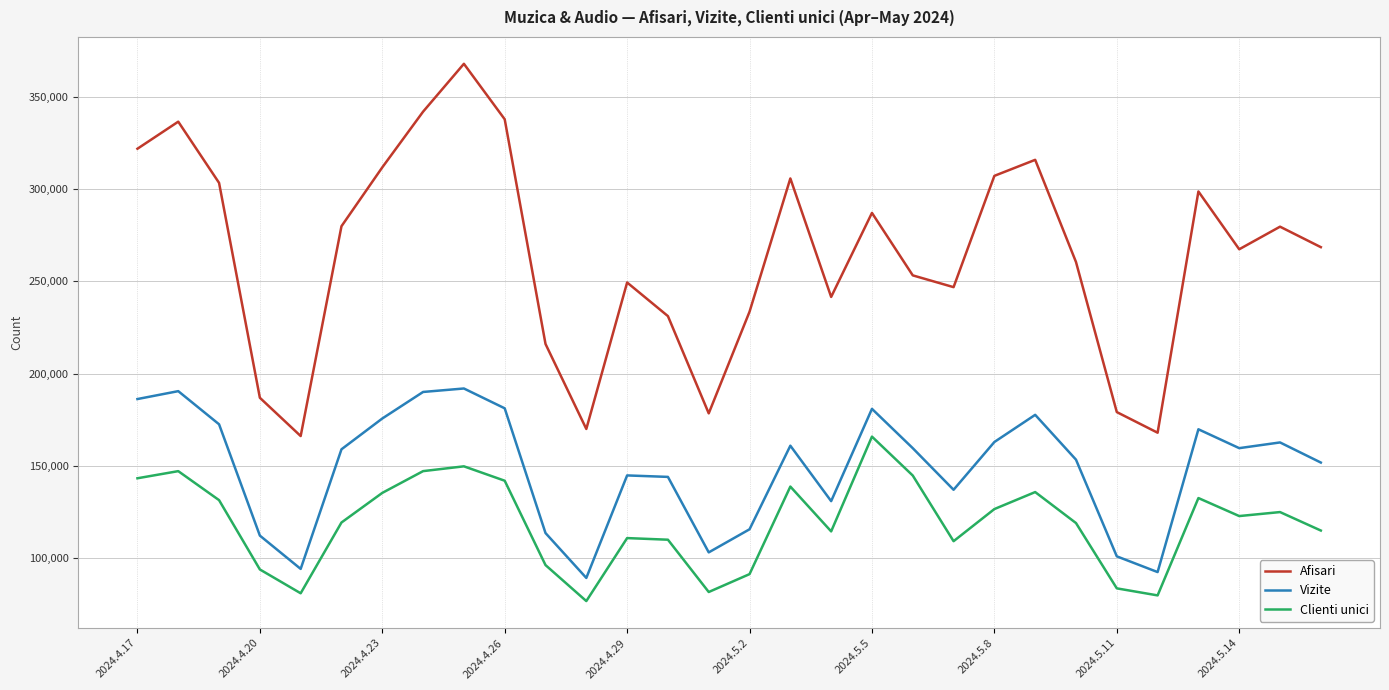

Rank the series by their average value, from highest to lowest.

Afisari, Vizite, Clienti unici